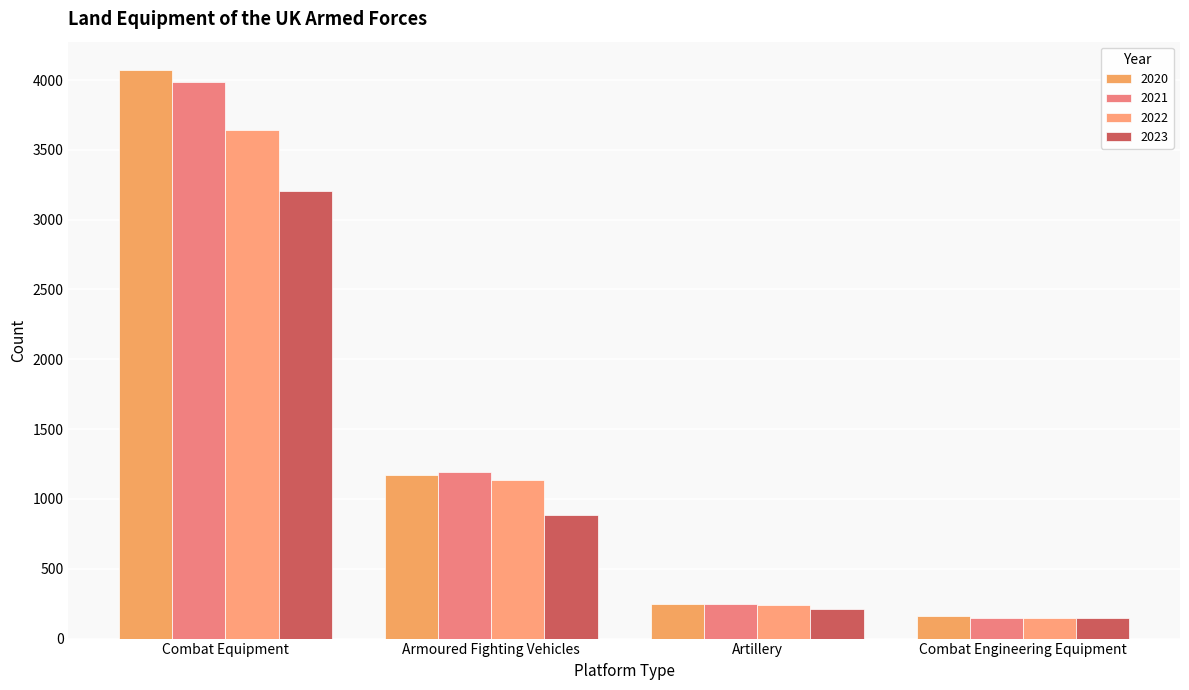

What is the sum of the 2023 values at Combat Engineering Equipment and Artillery?

360